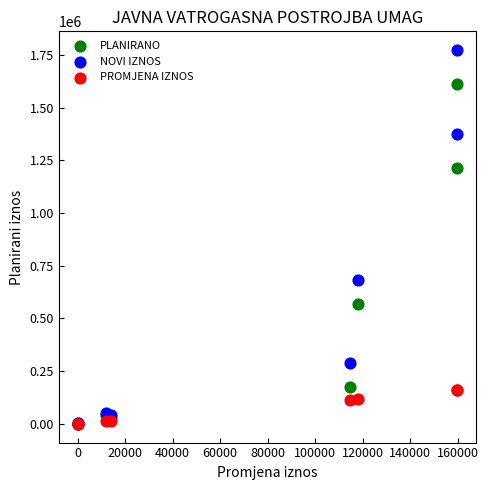

In the PLANIRANO series, what Y value is closest to 807003?

567315.0